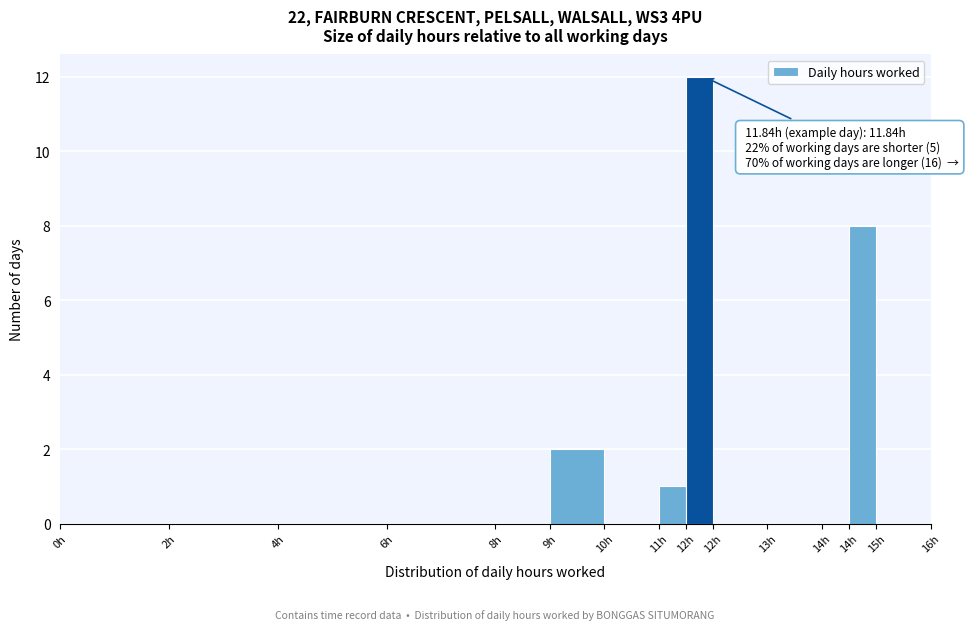

How many series are shown in this chart?

1